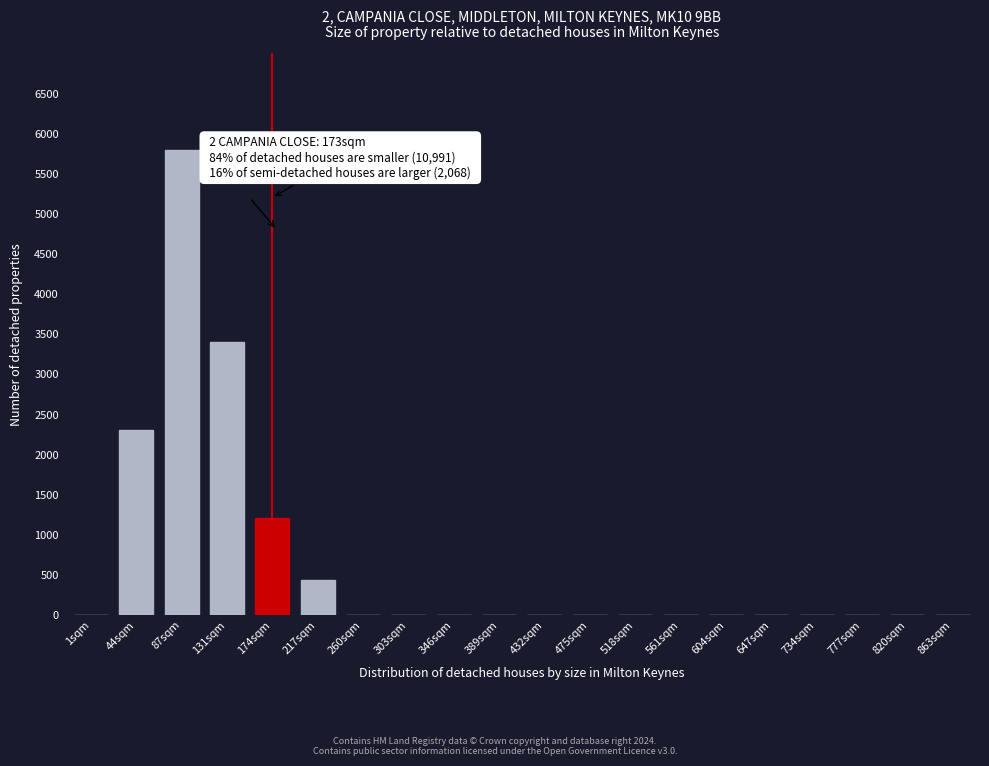

Reading right to left, list all the values displayed in this chart.

863sqm=0	820sqm=0	777sqm=0	734sqm=0	647sqm=0	604sqm=0	561sqm=0	518sqm=0	475sqm=0	432sqm=0	389sqm=0	346sqm=0	303sqm=0	260sqm=0	217sqm=430	174sqm=1200	131sqm=3400	87sqm=5800	44sqm=2300	1sqm=0